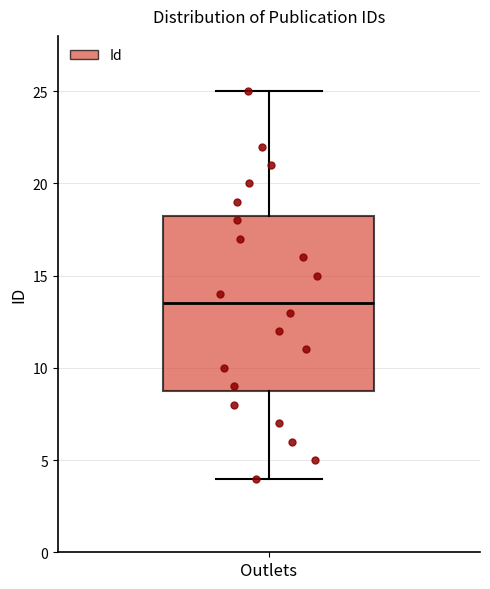

Read this box plot against the y-axis: the position of the median line, the range covered by the box, and the ends of both whiskers. The values are not printed on the chart, so give them approximately, as read against the axis.

median 13.5, box 9.0 to 18.5, whiskers 4.0 to 25.0